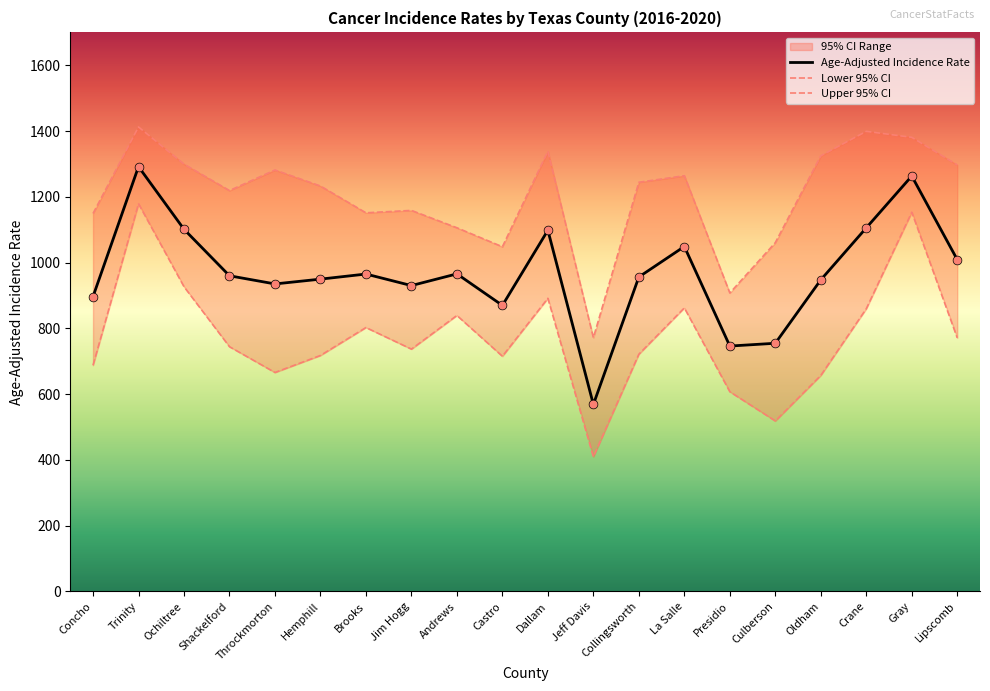

Is the value of Lower 95% CI at Throckmorton greater than the value of Age-Adjusted Incidence Rate at Crane?

No